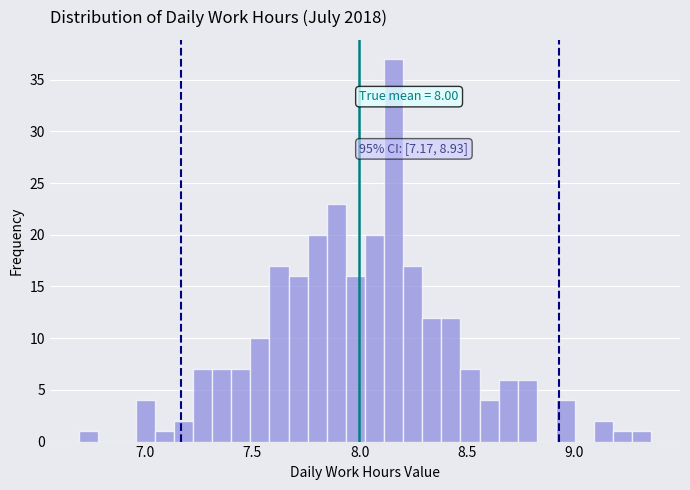

Around what value on the x-axis is the tallest bar? Give the approximate position of its centre, as read against the axis.

8.15